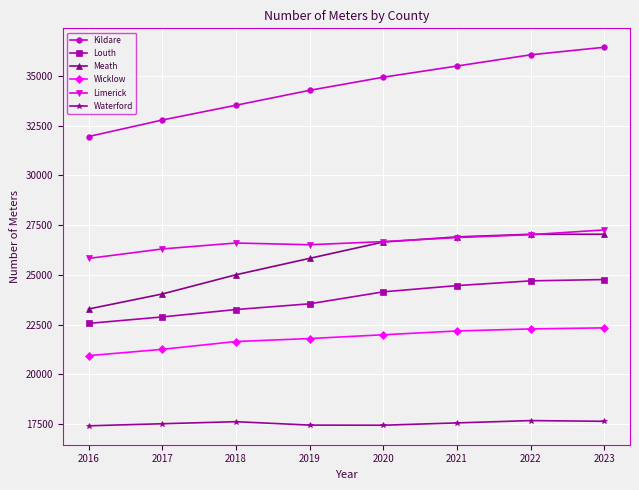

Which category has the lowest value in the Kildare series?

2016